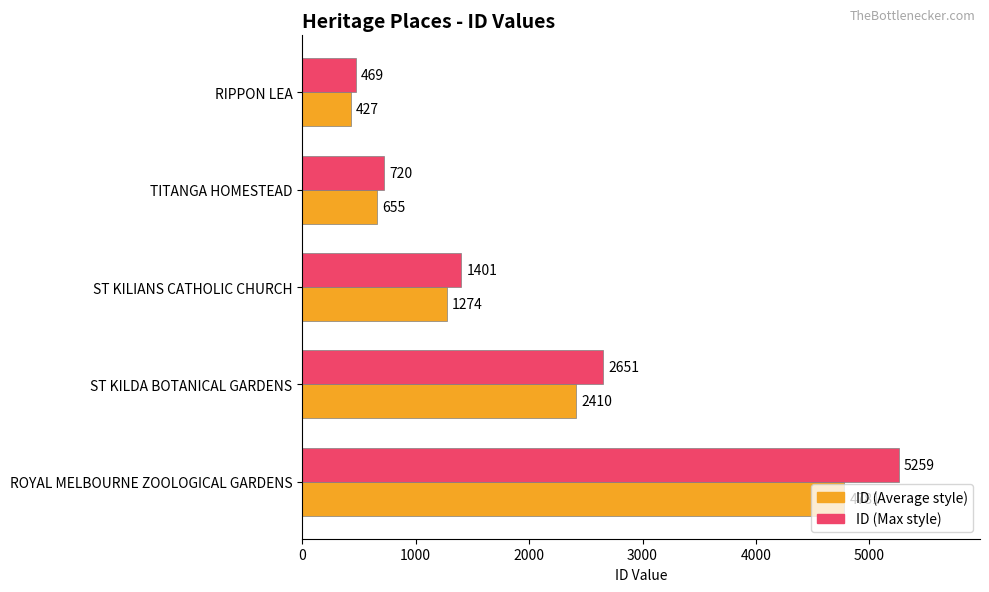

What is the sum of all ID (Max style) values?

10501.7